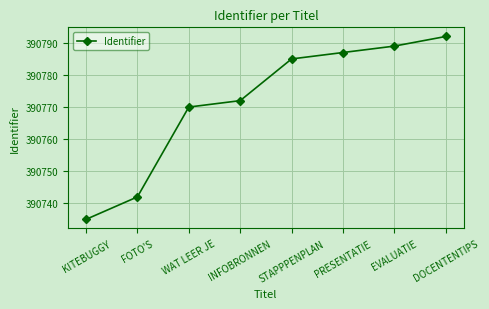

How many data points are less than 390785?

4